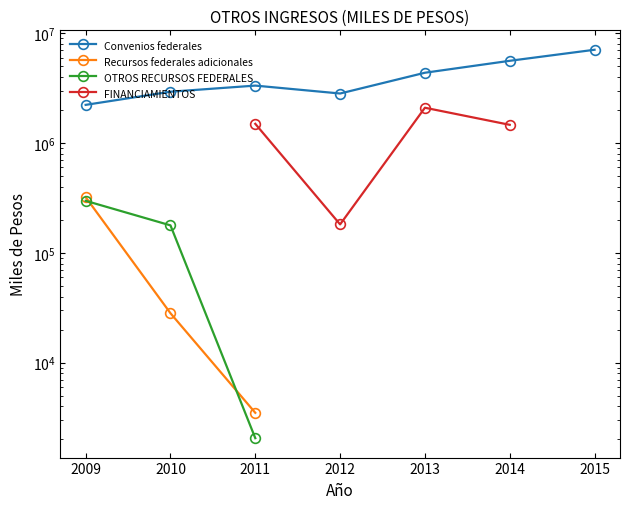

Read the Convenios federales value at 2011.

3345896.0